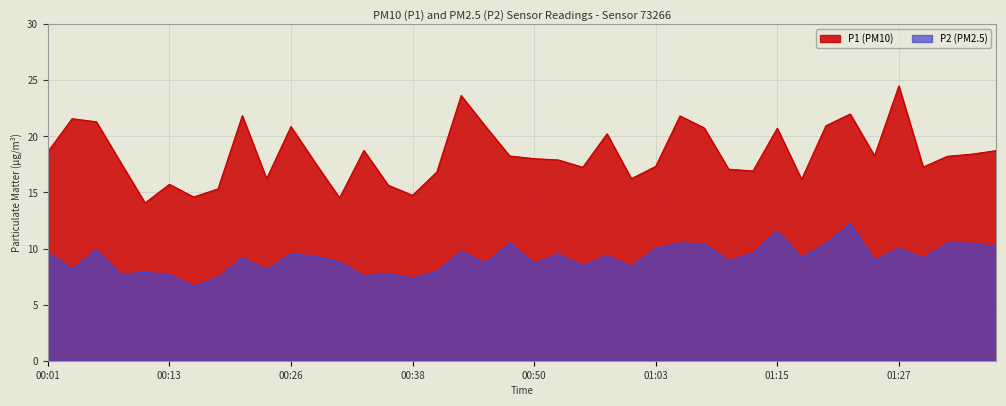

Is it true that P1 equals 23.2 at 00:55?

False